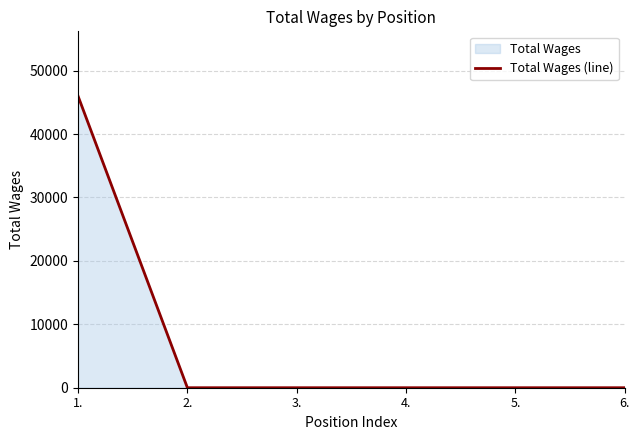

What is the maximum value shown in the chart?

46000